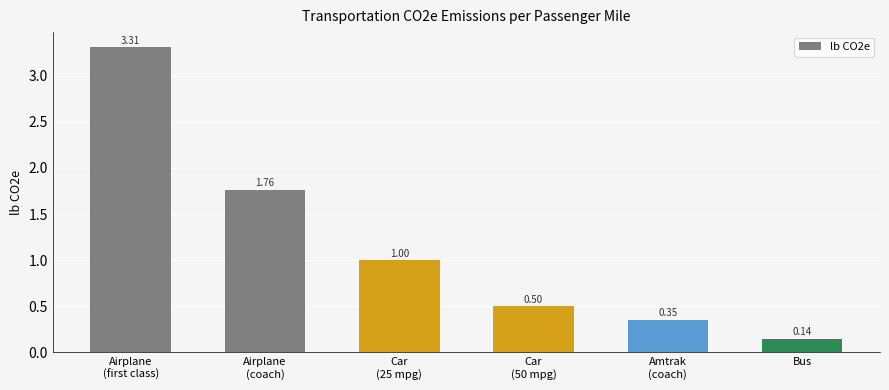

What is the maximum value shown in the chart?

3.3